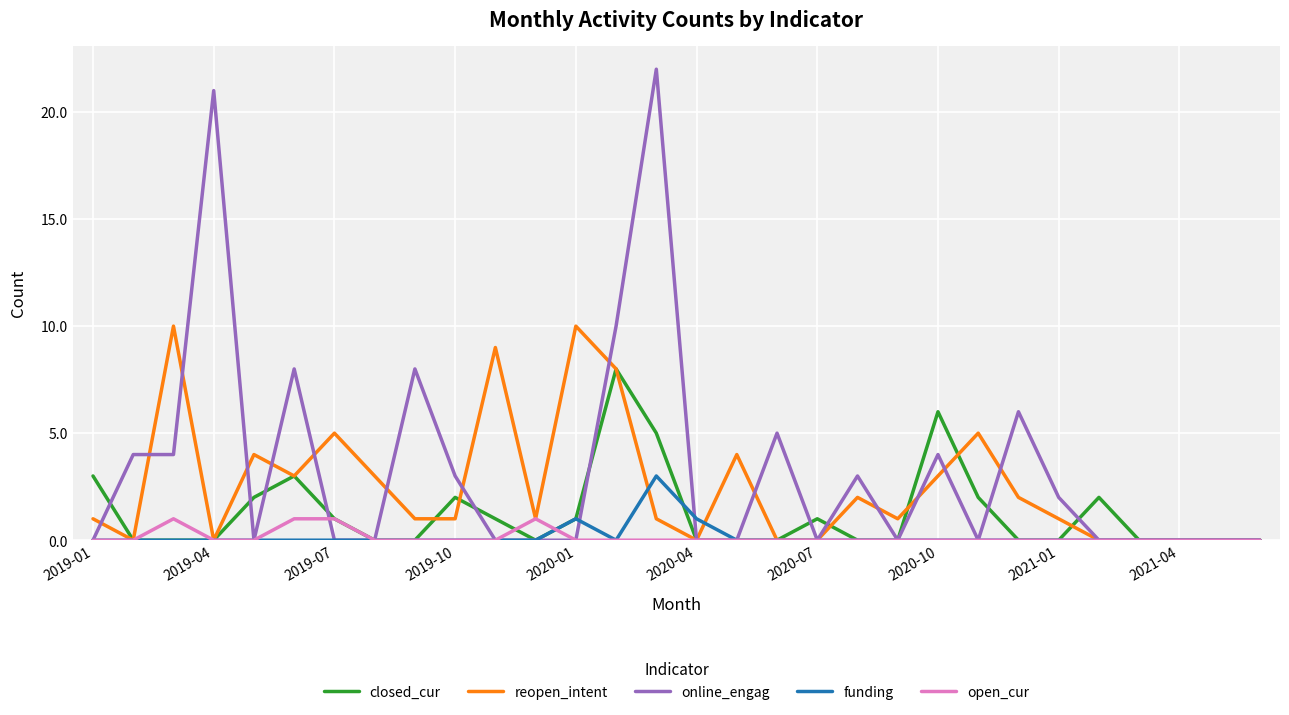

What is the greatest value displayed?

22